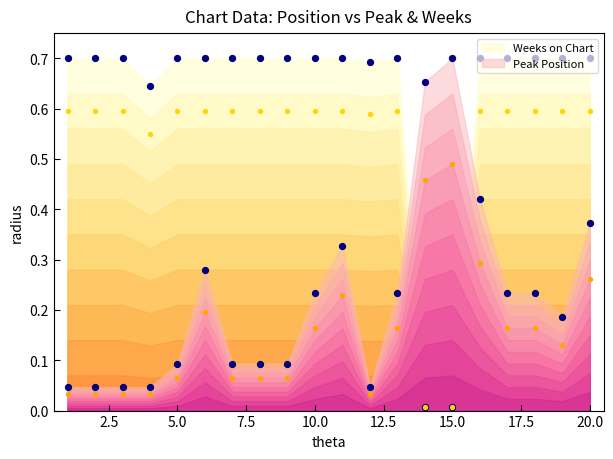

Which series has the largest total across all categories?

Weeks on Chart